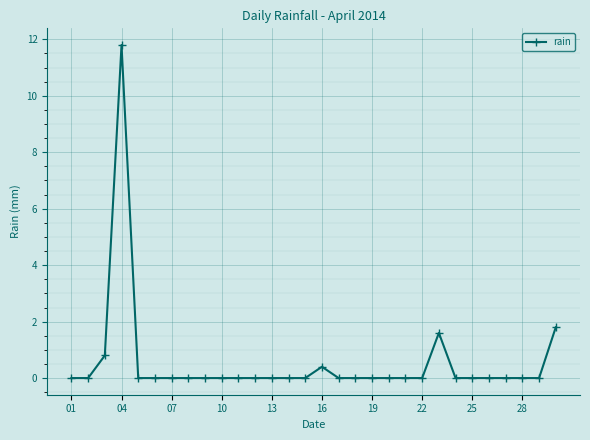

Reading left to right, list all the values displayed in this chart.

0.0	0.0	0.8	11.8	0.0	0.0	0.0	0.0	0.0	0.0	0.0	0.0	0.0	0.0	0.0	0.4	0.0	0.0	0.0	0.0	0.0	0.0	1.6	0.0	0.0	0.0	0.0	0.0	0.0	1.8